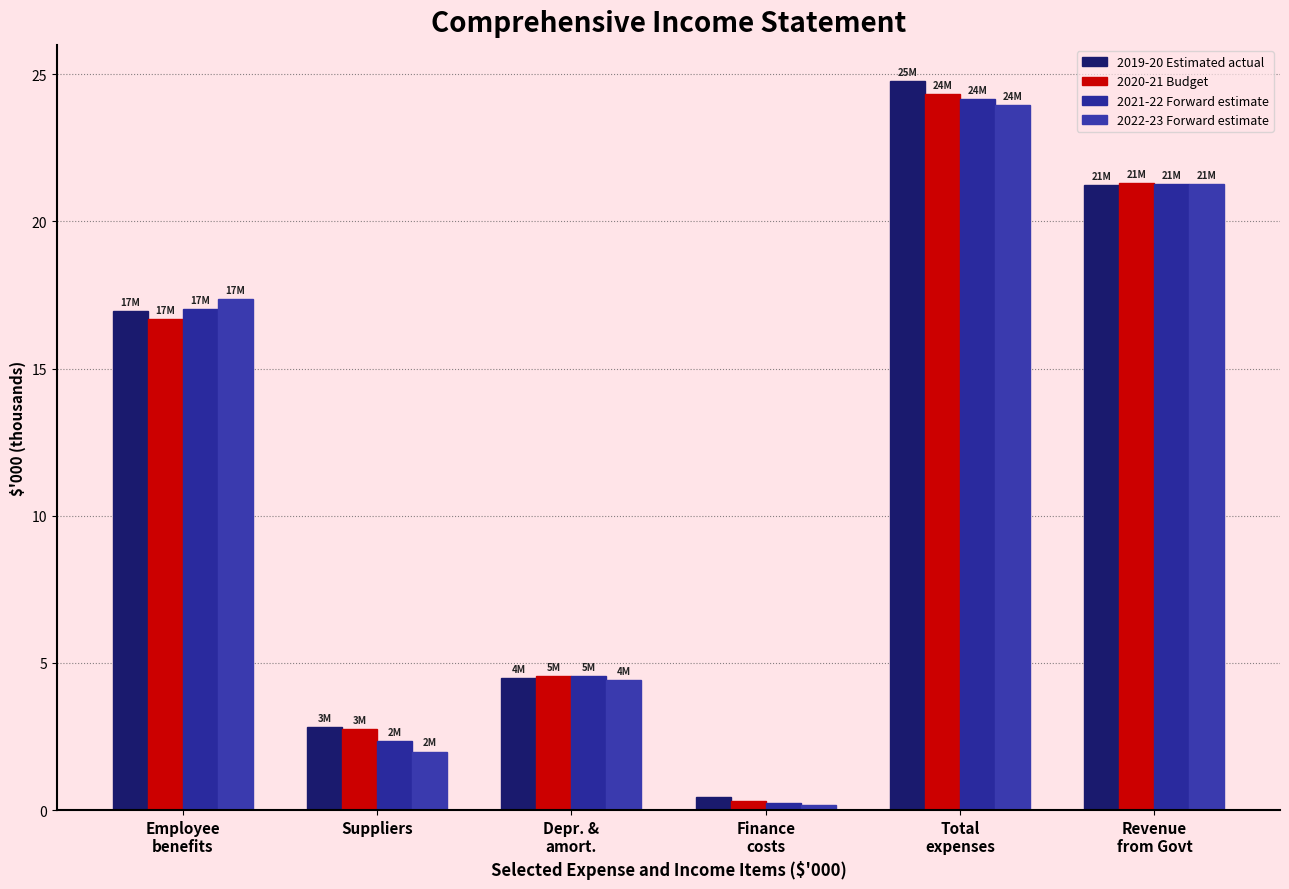

What is the value of the 2020-21 Budget bar at the 3rd from the left?

4.6